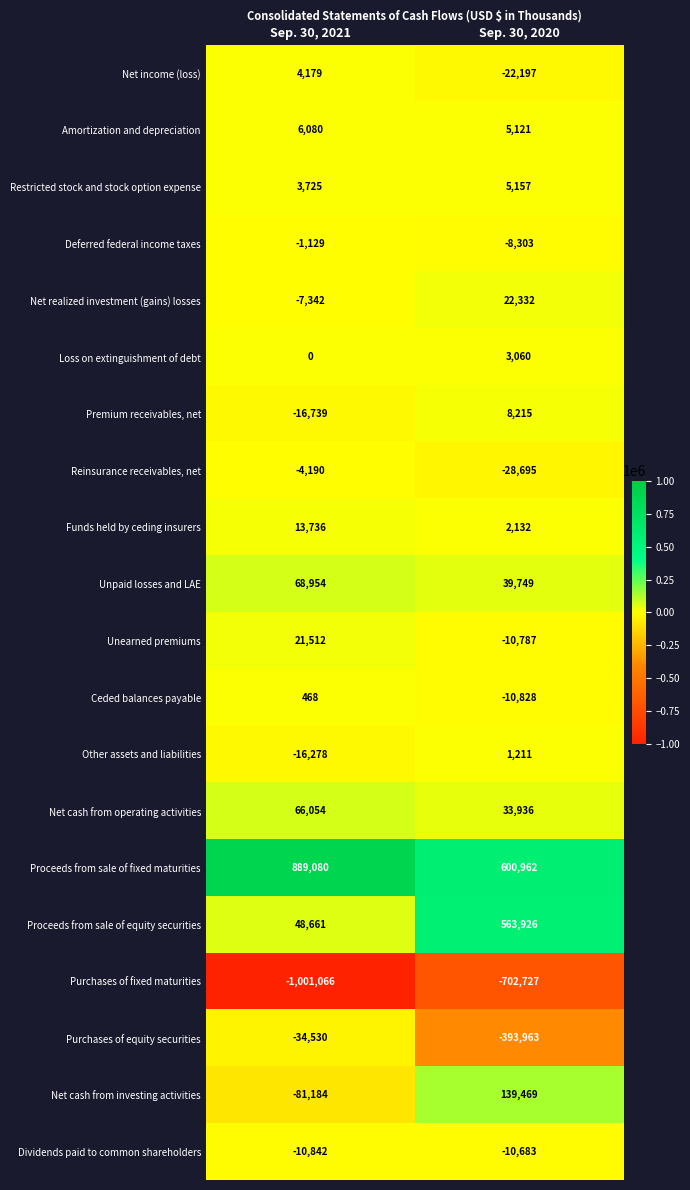

What is the minimum value shown in the chart?

-1001066